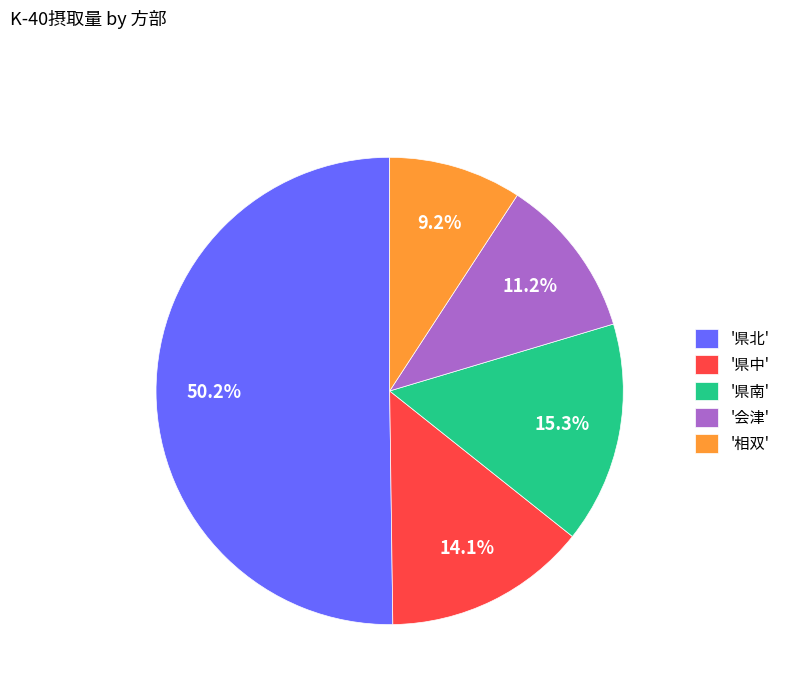

Which category has the biggest portion of the pie?

'県北'